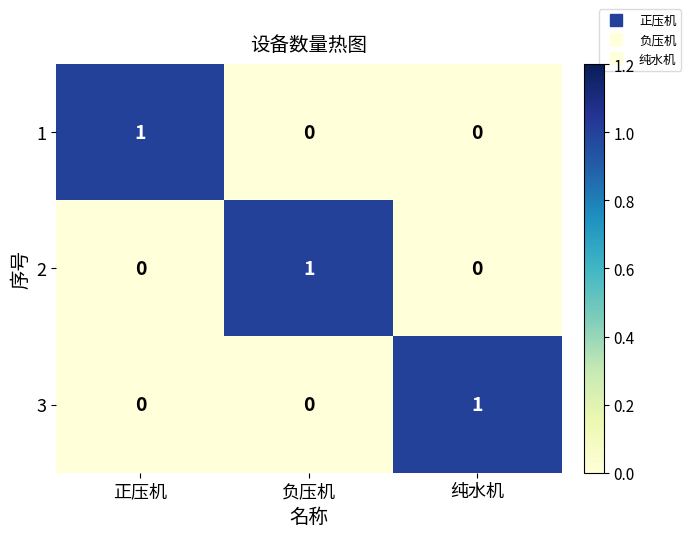

At how many categories does at least one series exceed 0?

3